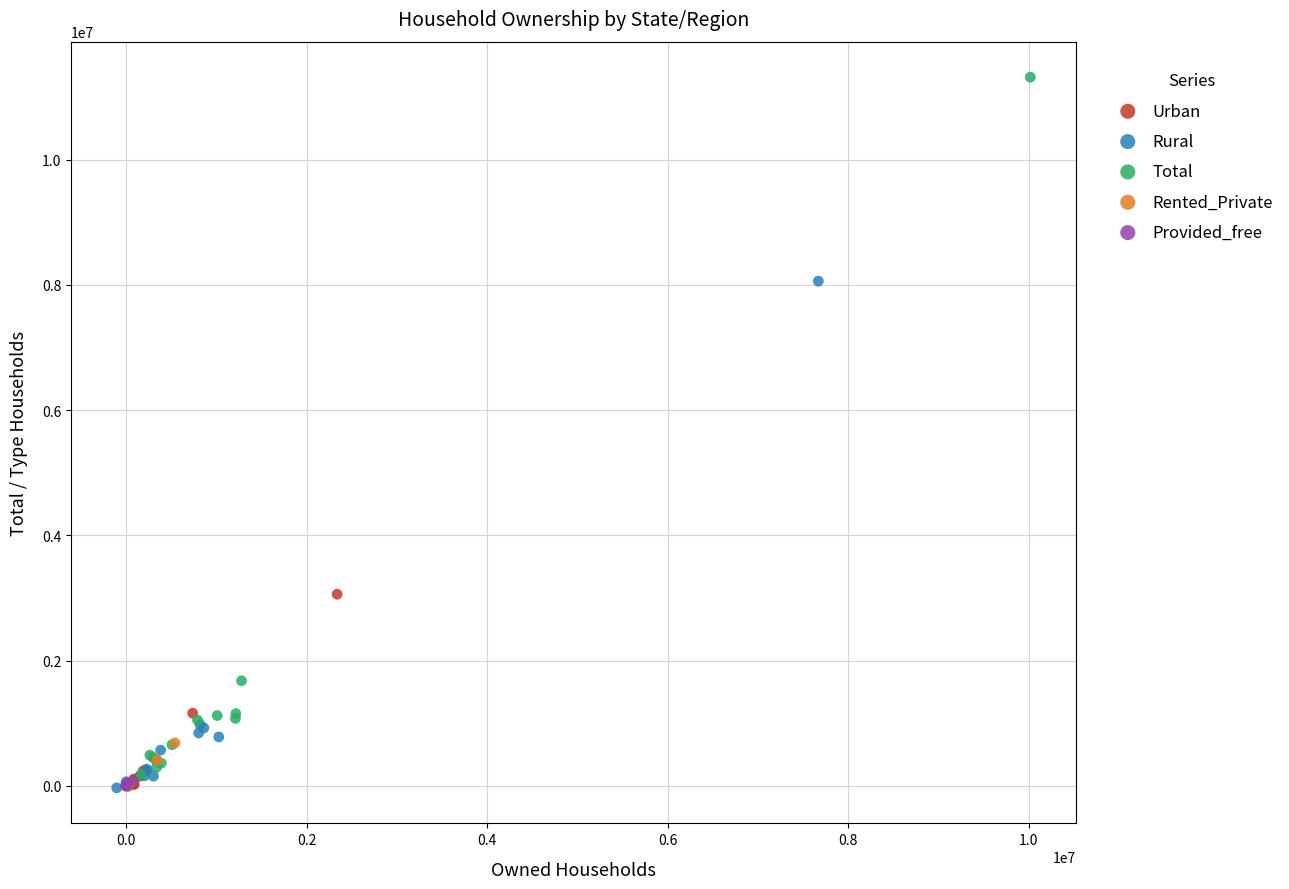

Which series contains the highest Y value?

Total